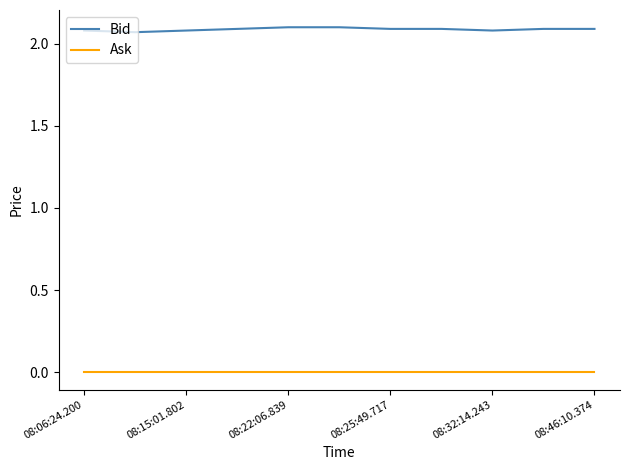

At how many categories does at least one series exceed 0?

11